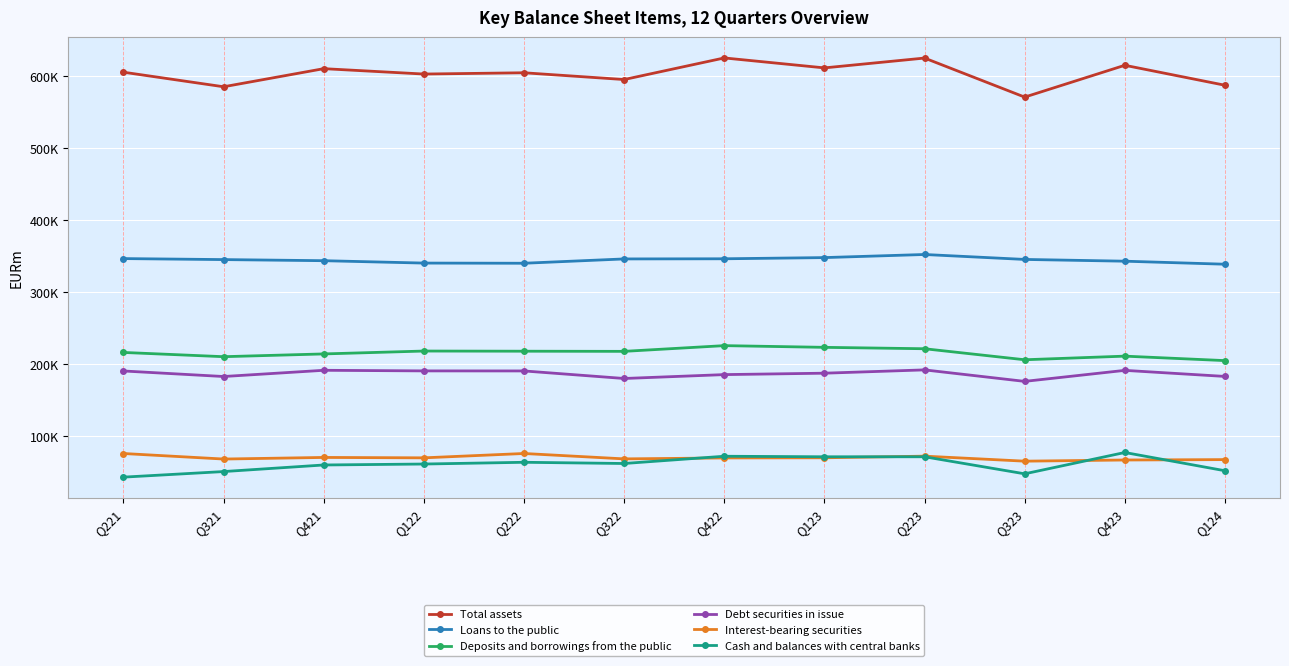

What is the difference between the second highest and second lowest values in the Total assets series?

39846